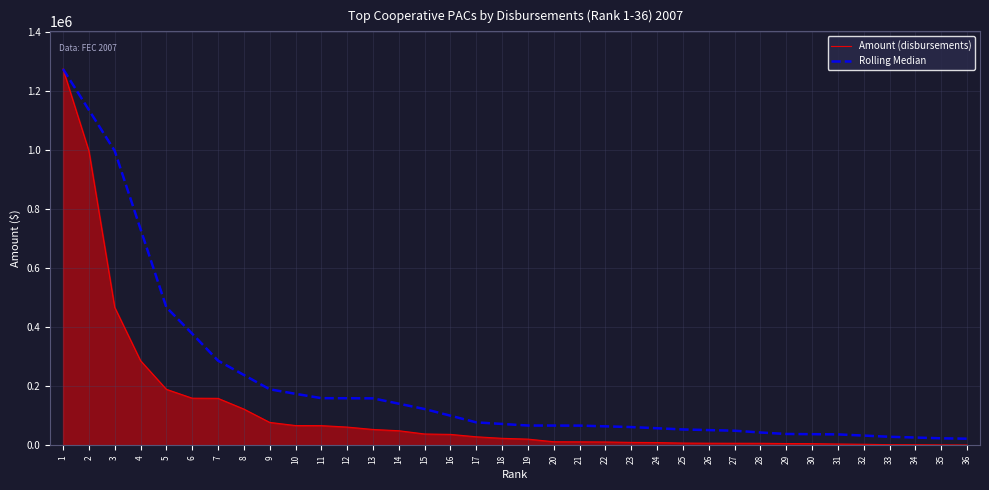

Does the chart have visible grid lines?

Yes